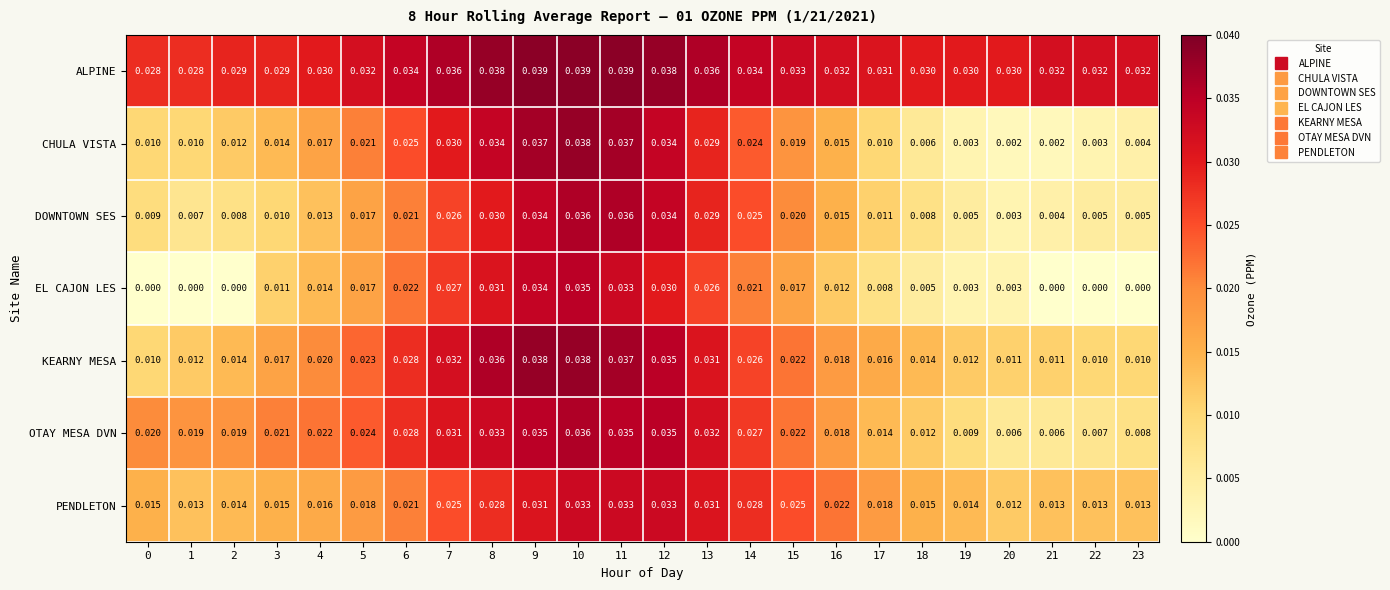

At which category is the sum across all series the highest?

10